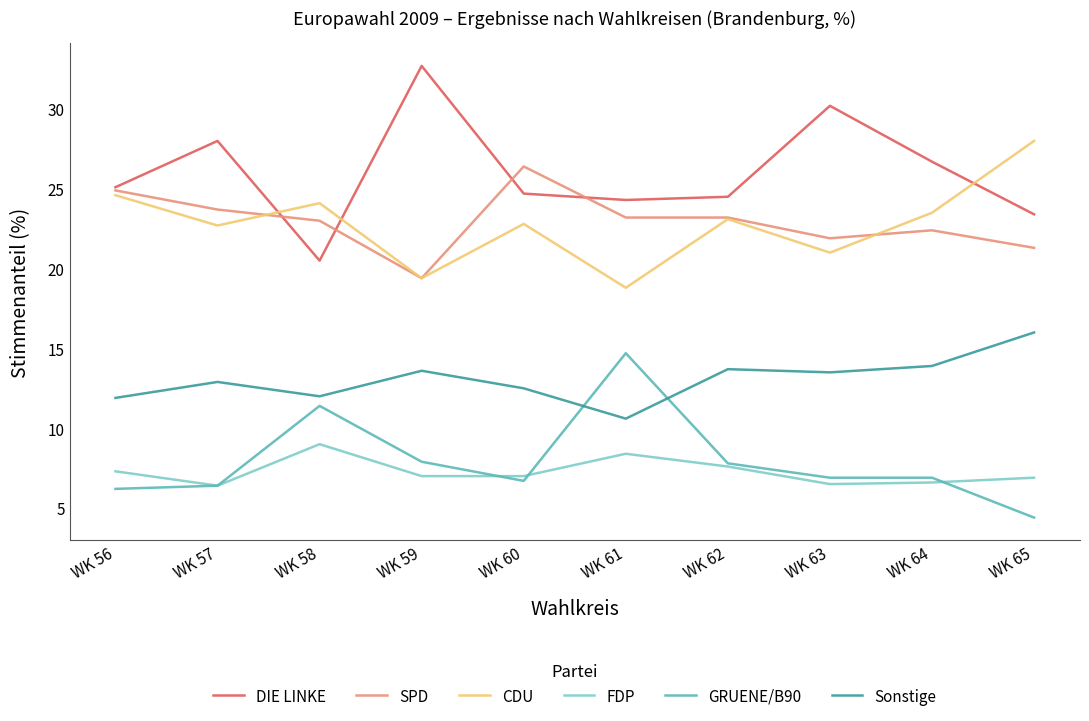

True or false: SPD and Sonstige cross at least once.

False